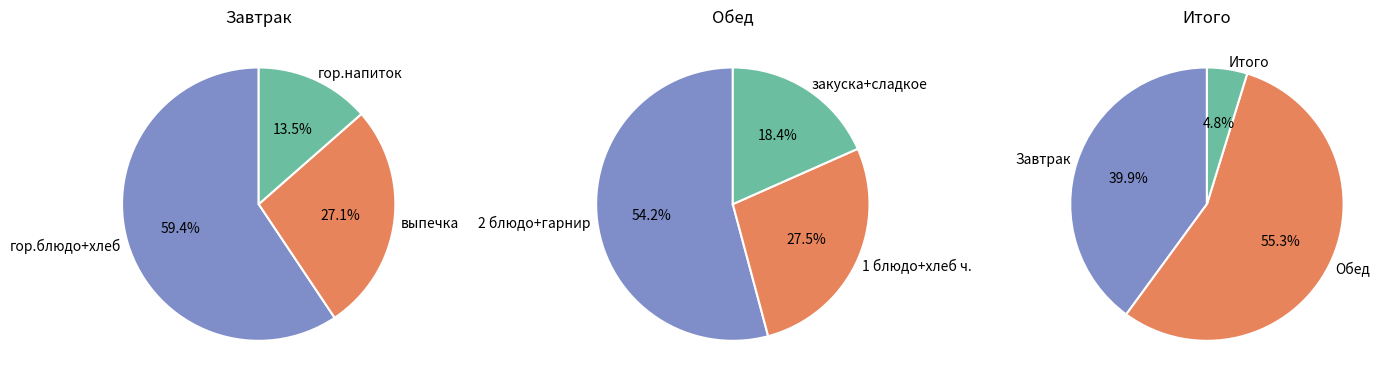

Is it true that выпечка is 27% of the pie?

True